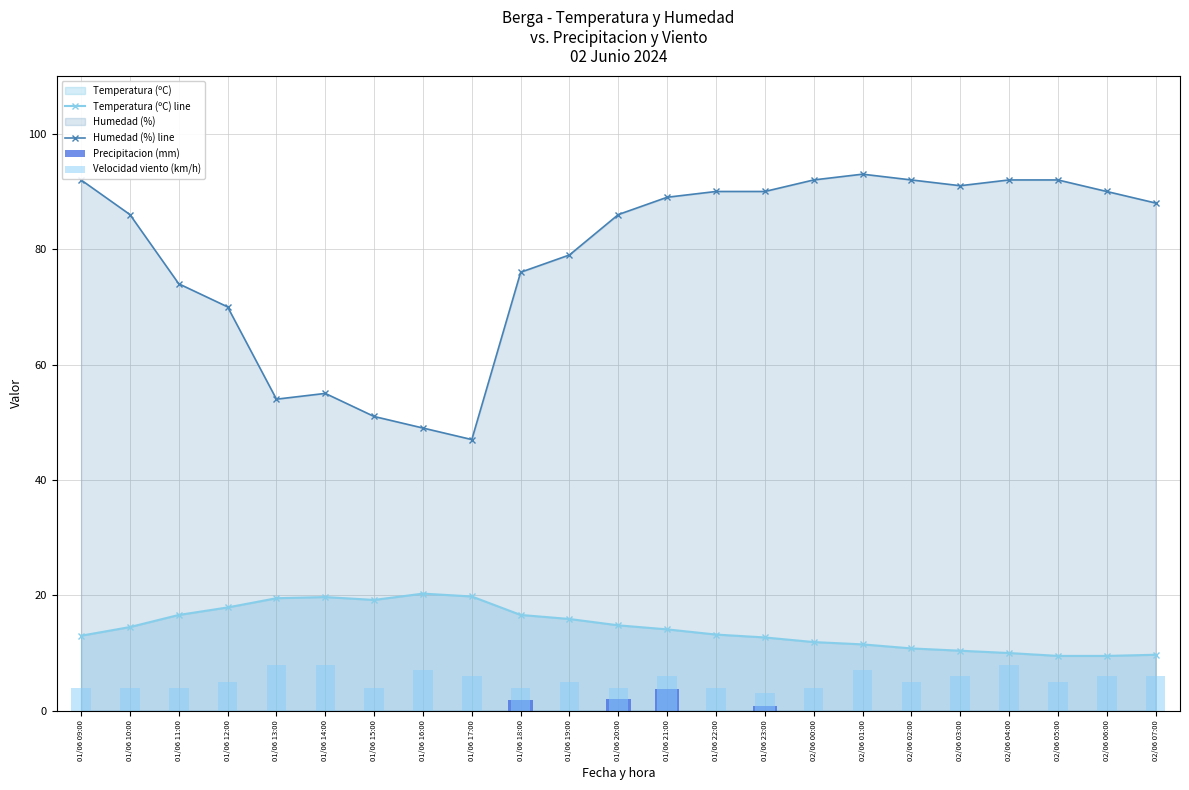

What is the spread (max minus min) of values at 01/06 11:00?

74.0